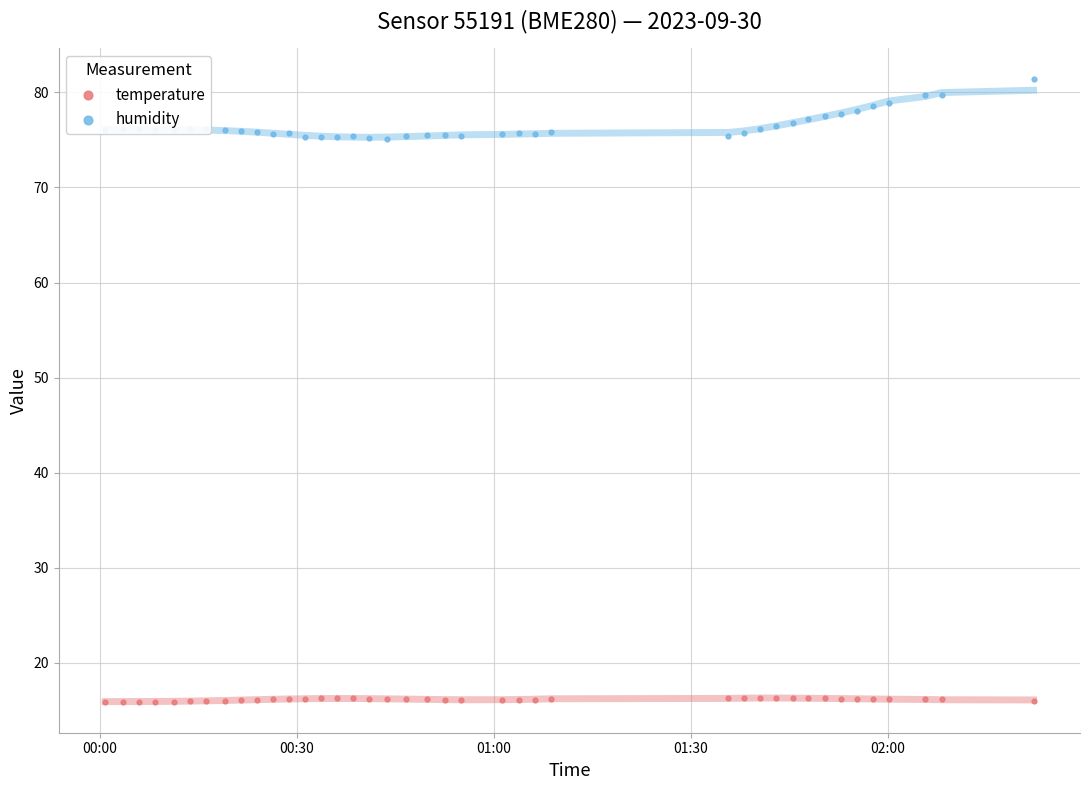

Which series contains the lowest Y value?

temperature